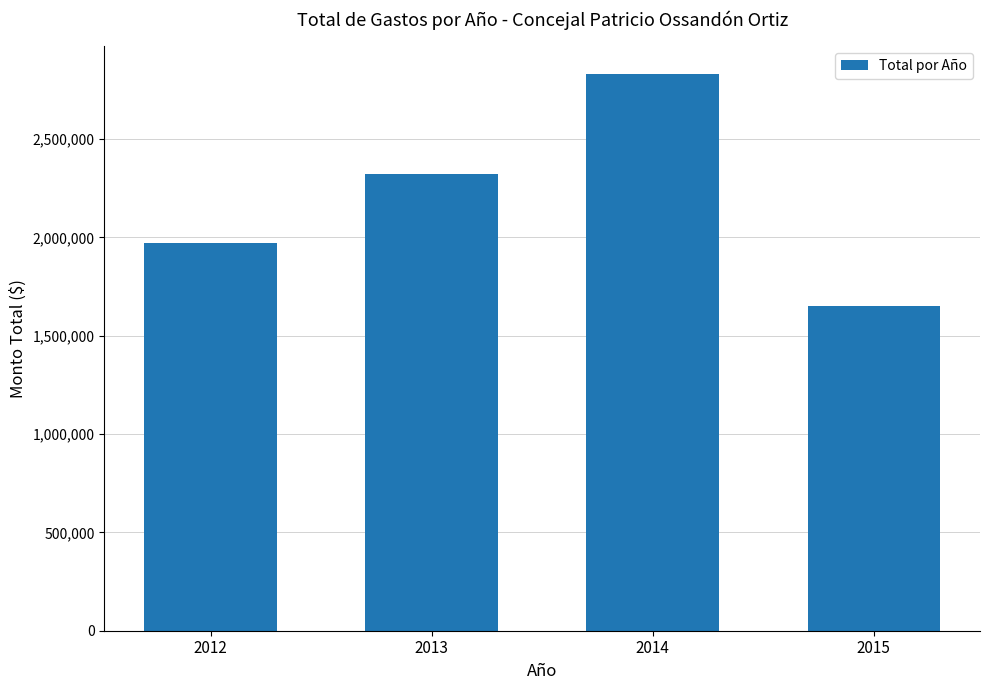

Where is the data nearest to the value 2240375?

2013